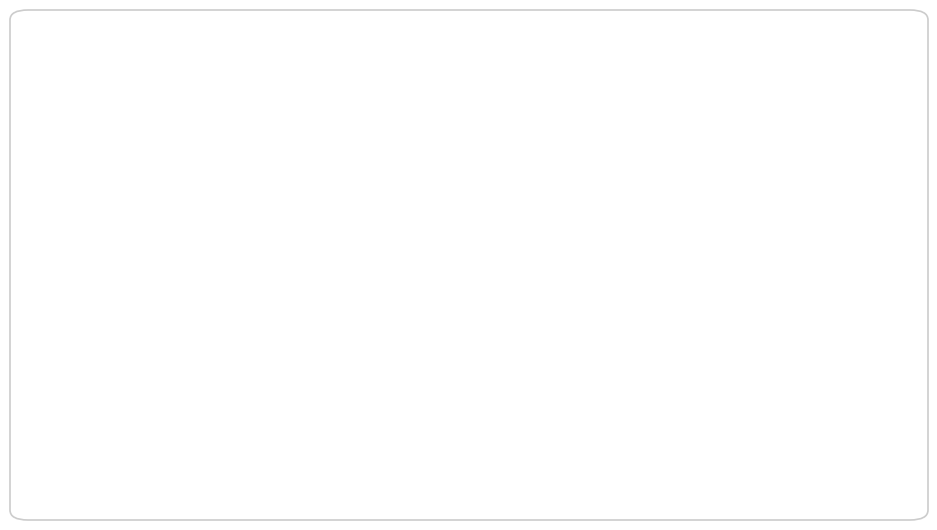

Does Innovar: 45% represent more than half of the total?

No